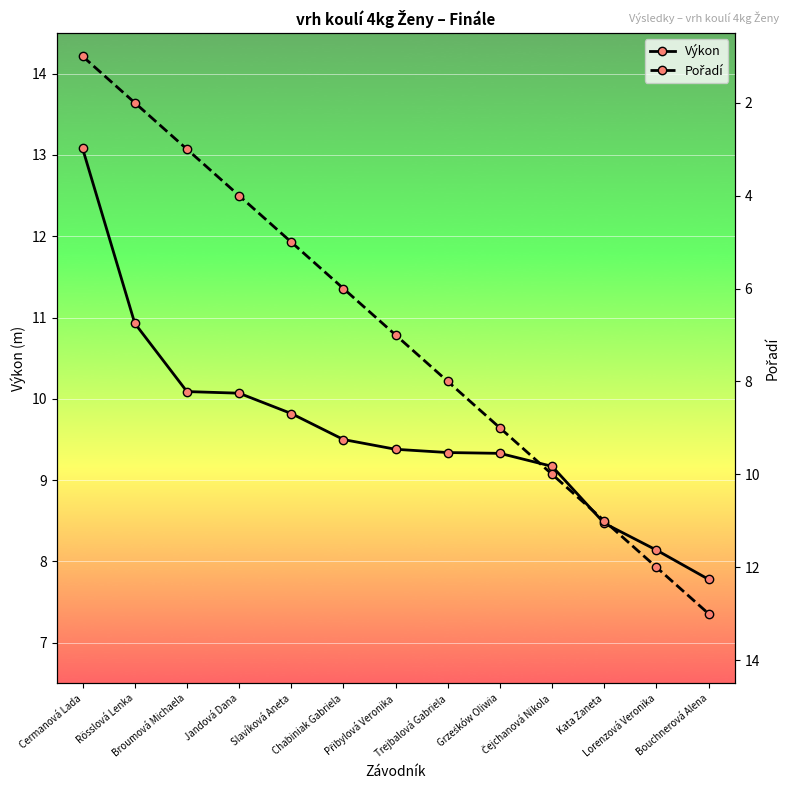

What is the total value across all series at Bouchnerová Alena?

20.8